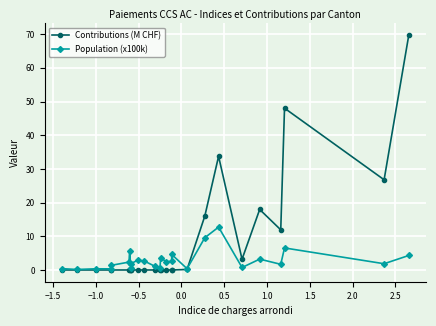

Rank the series by their average value, from highest to lowest.

Contributions (M CHF), Population (x100k)